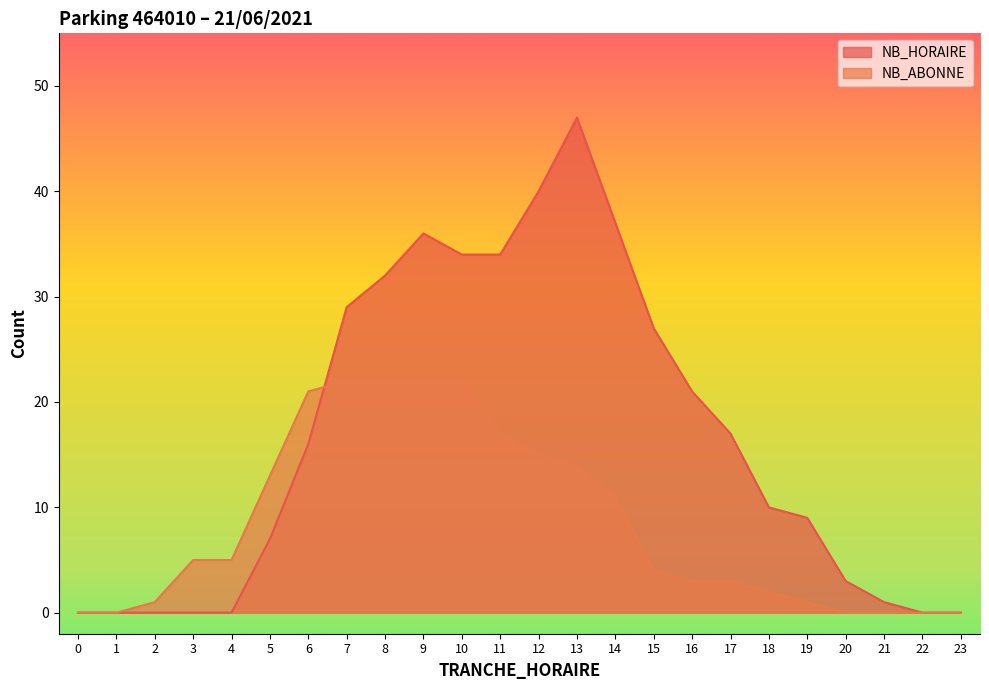

Reading left to right, transcribe all the data shown in this chart.

NB_HORAIRE: 0	0	0	0	0	7	16	29	32	36	34	34	40	47	37	27	21	17	10	9	3	1	0	0
NB_ABONNE: 0	0	1	5	5	13	21	22	22	22	22	17	15	14	11	4	3	3	2	1	0	0	0	0